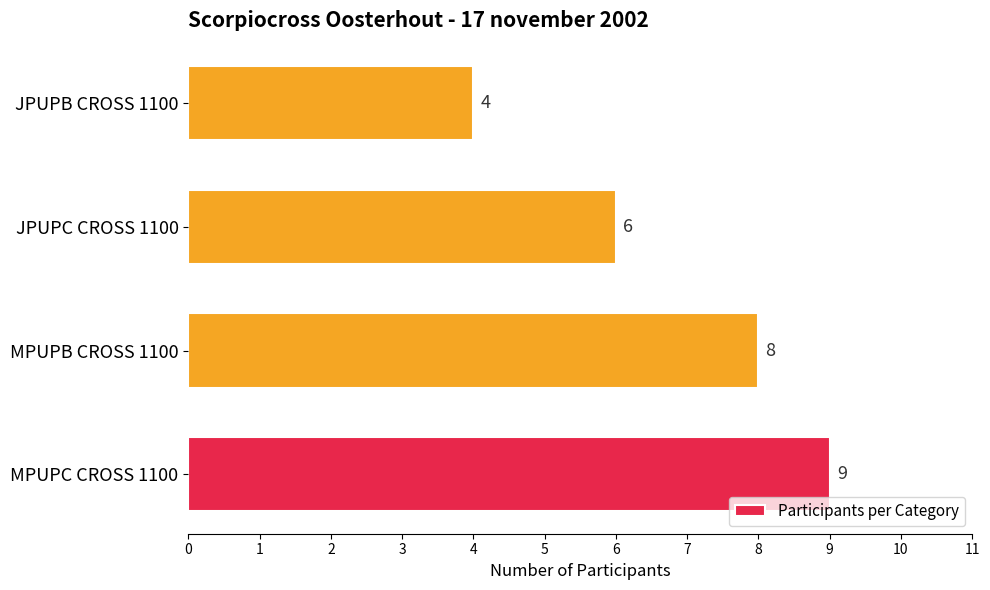

Is it true that the value at MPUPC CROSS 1100 is 9?

True